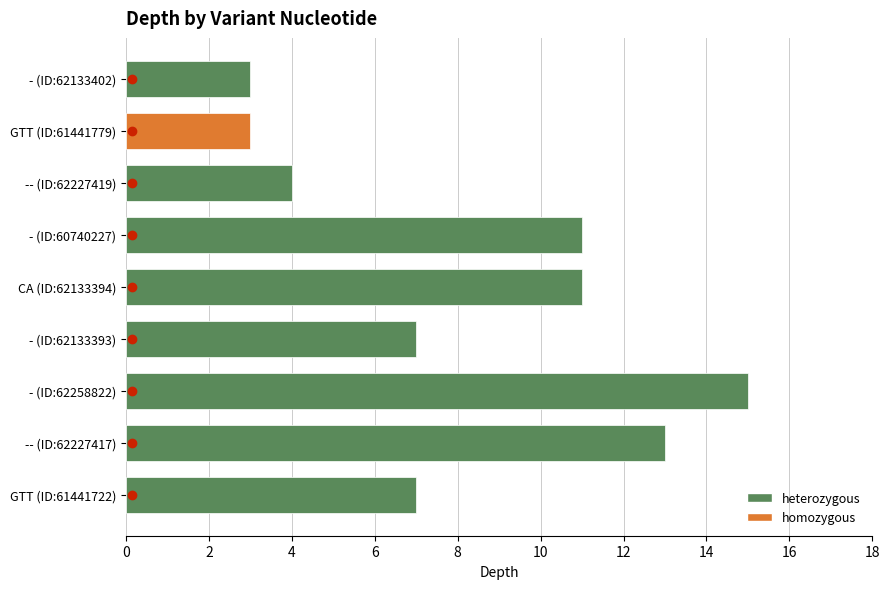

Between GTT and --, which is larger?

--